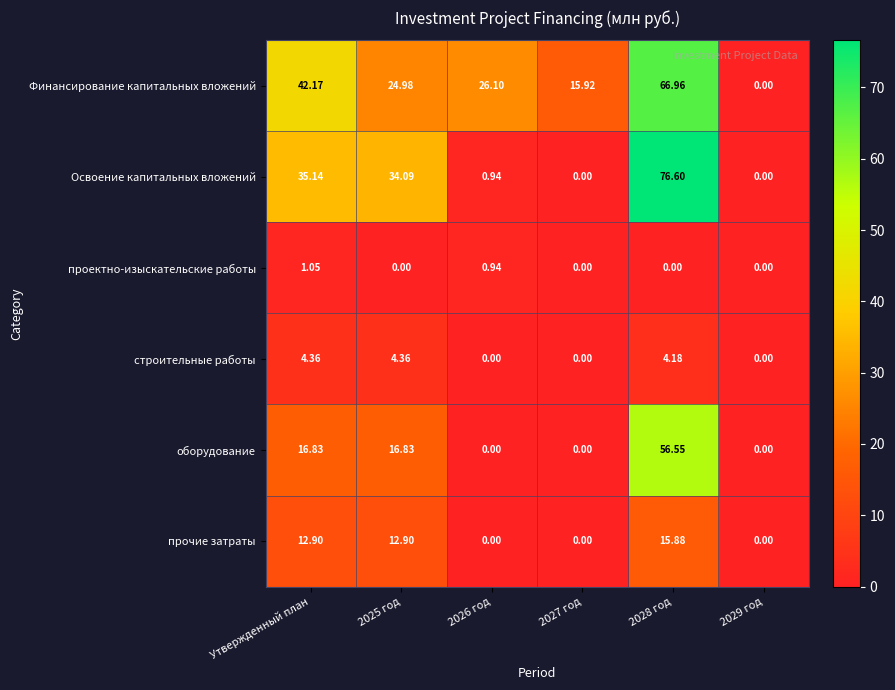

What is the difference between the highest and lowest values at 2026 год?

26.1